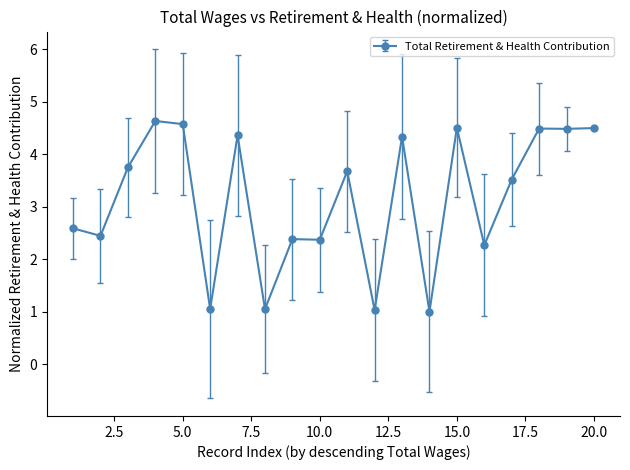

What is the value of the 14th point from the left?

1.0